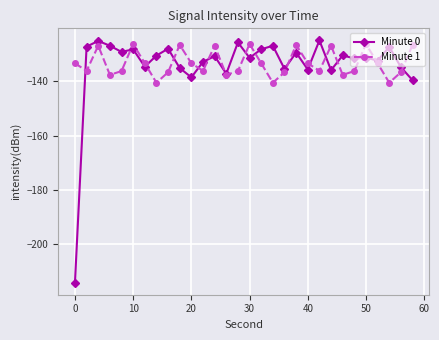

Which series has the largest range (max minus min)?

Minute 0